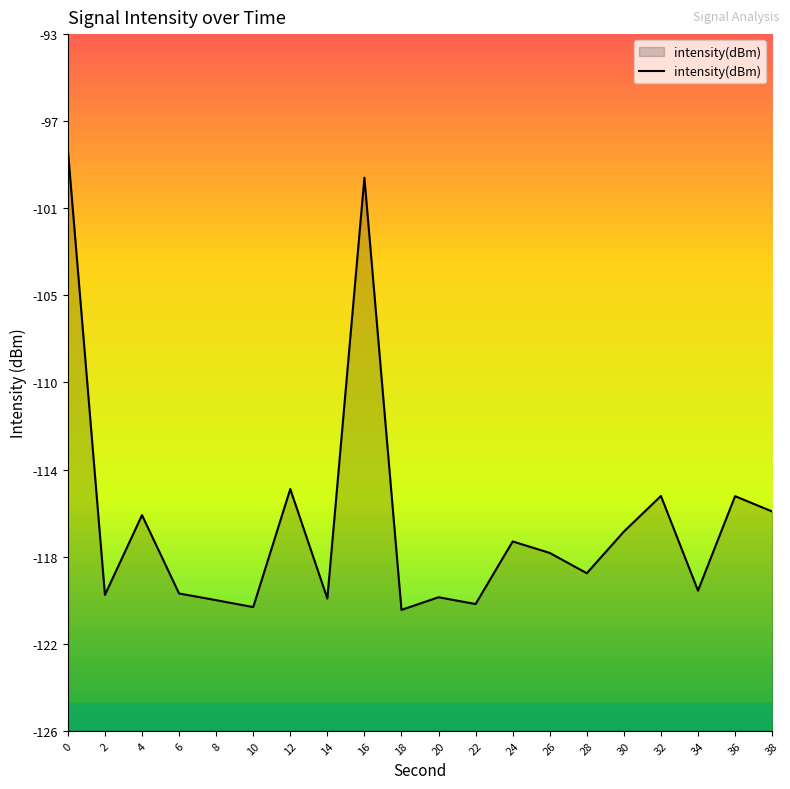

Reading right to left, transcribe all the data shown in this chart.

-115.6	-114.9	-119.4	-114.9	-116.6	-118.5	-117.6	-117.0	-120.0	-119.7	-120.3	-99.8	-119.7	-114.5	-120.1	-119.8	-119.5	-115.8	-119.6	-98.5